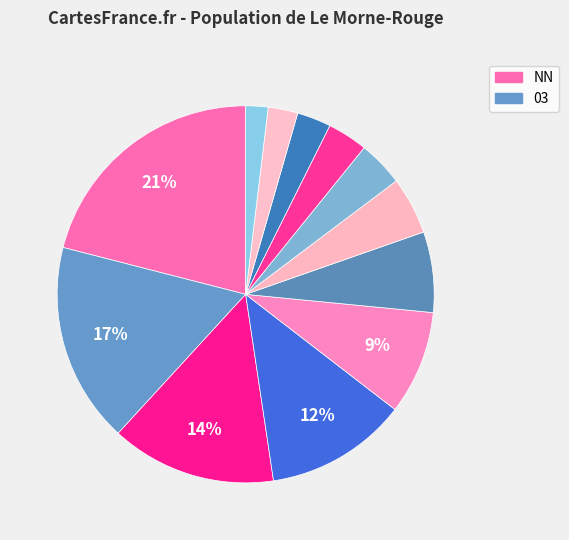

Does any single category account for the majority?

No